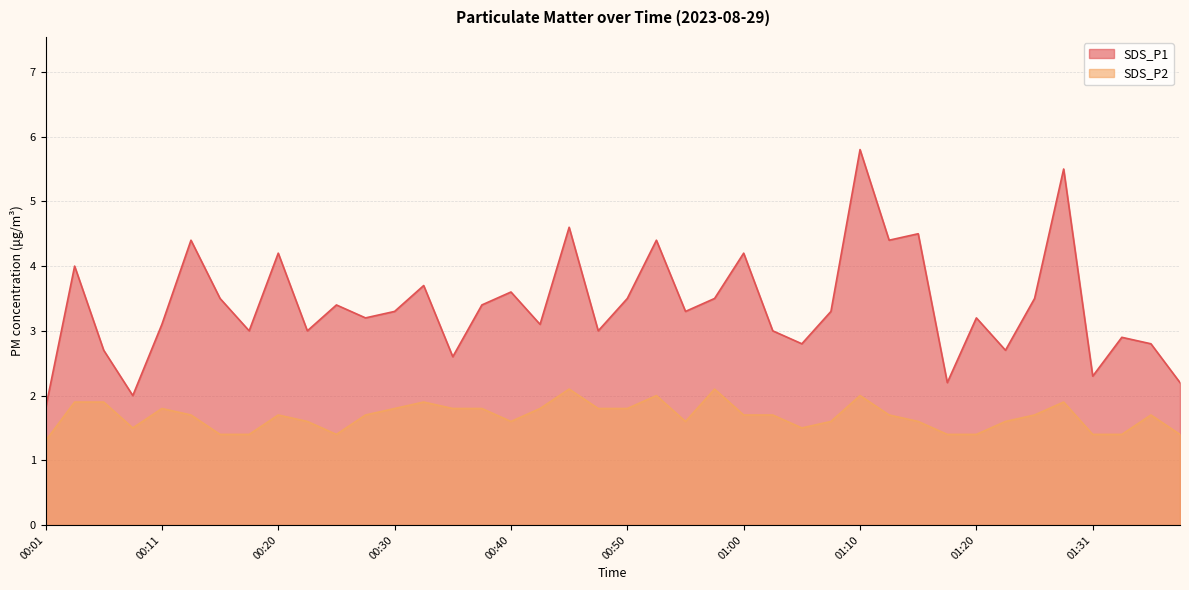

Does the chart display data point markers on the line(s)?

No